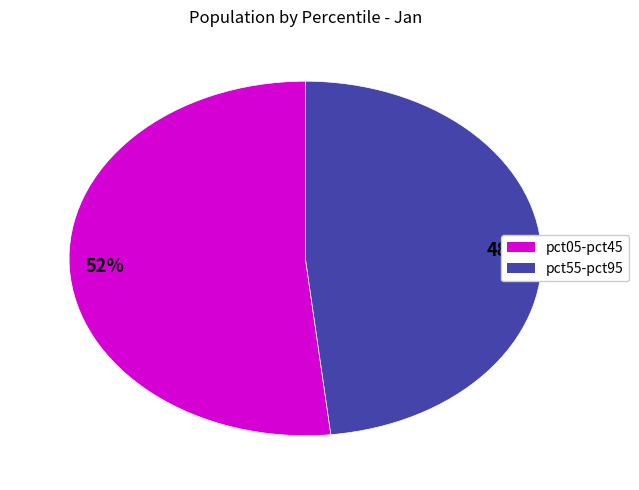

To the nearest percent, what is the average slice percentage?

50%